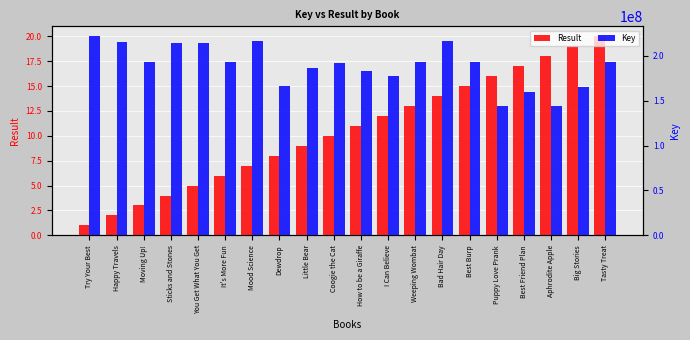

Reading left to right, what are all the values shown in this chart?

Result: 1	2	3	4	5	6	7	8	9	10	11	12	13	14	15	16	17	18	19	20
Key: 221675032	215474769	192734487	214688478	214688429	193241317	215934864	166659347	186675051	191519857	183256928	177742474	192946964	215933792	192766440	144038636	159671811	143995089	165207803	192895357